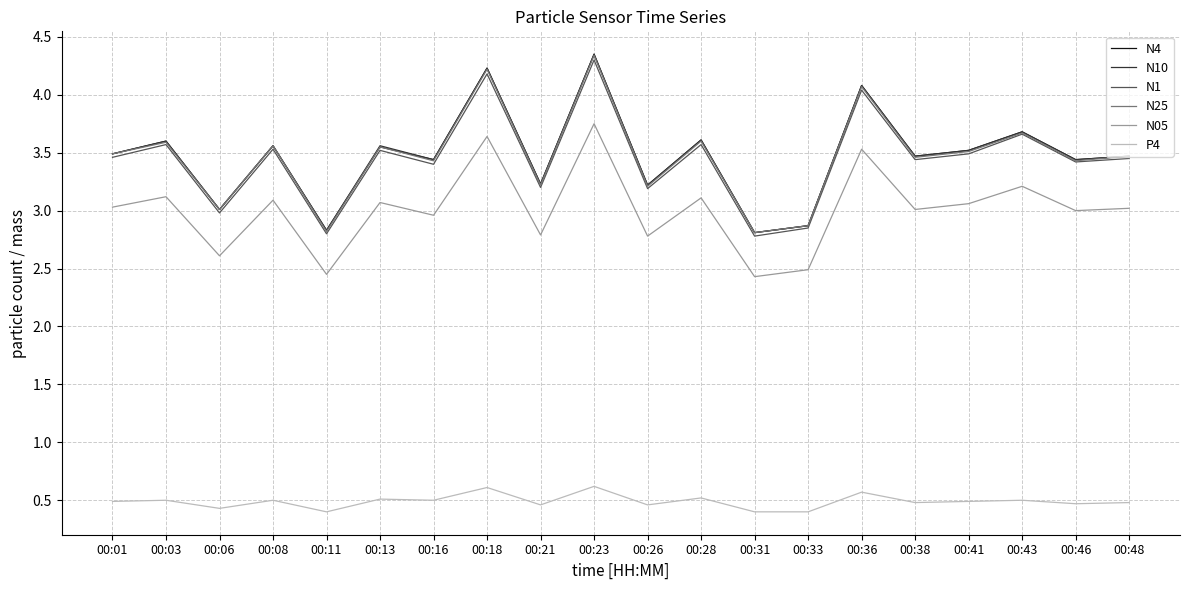

At which category is the sum across all series the highest?

00:23